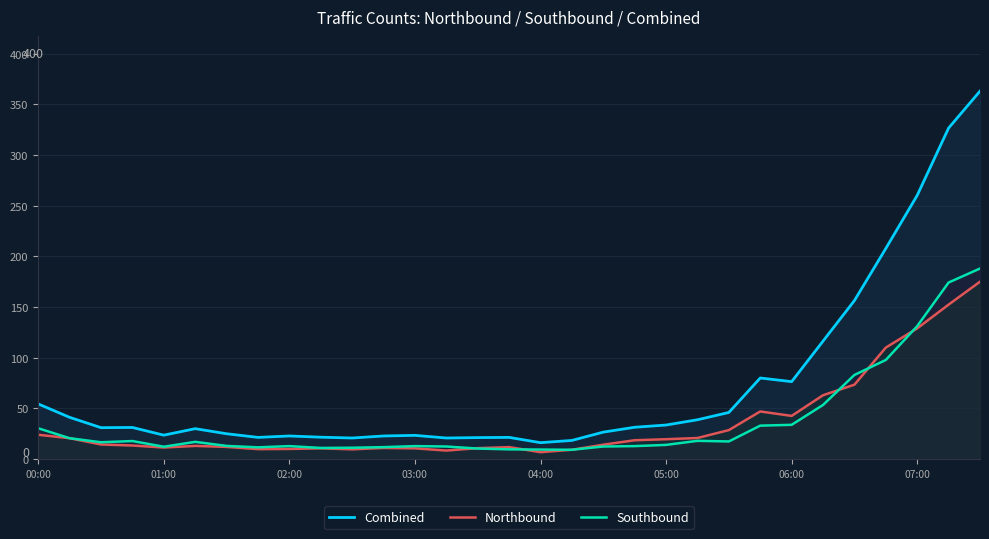

Rank the series at 06:00 from lowest to highest value.

Southbound, Northbound, Combined